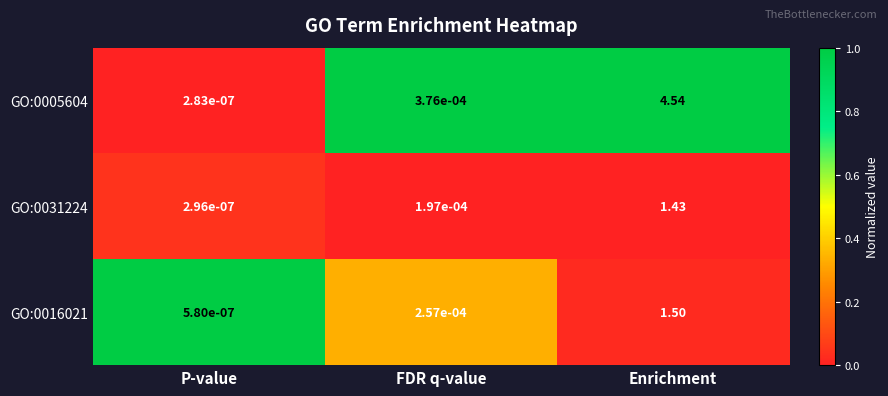

Which category has the lowest value in the GO:0031224 series?

P-value